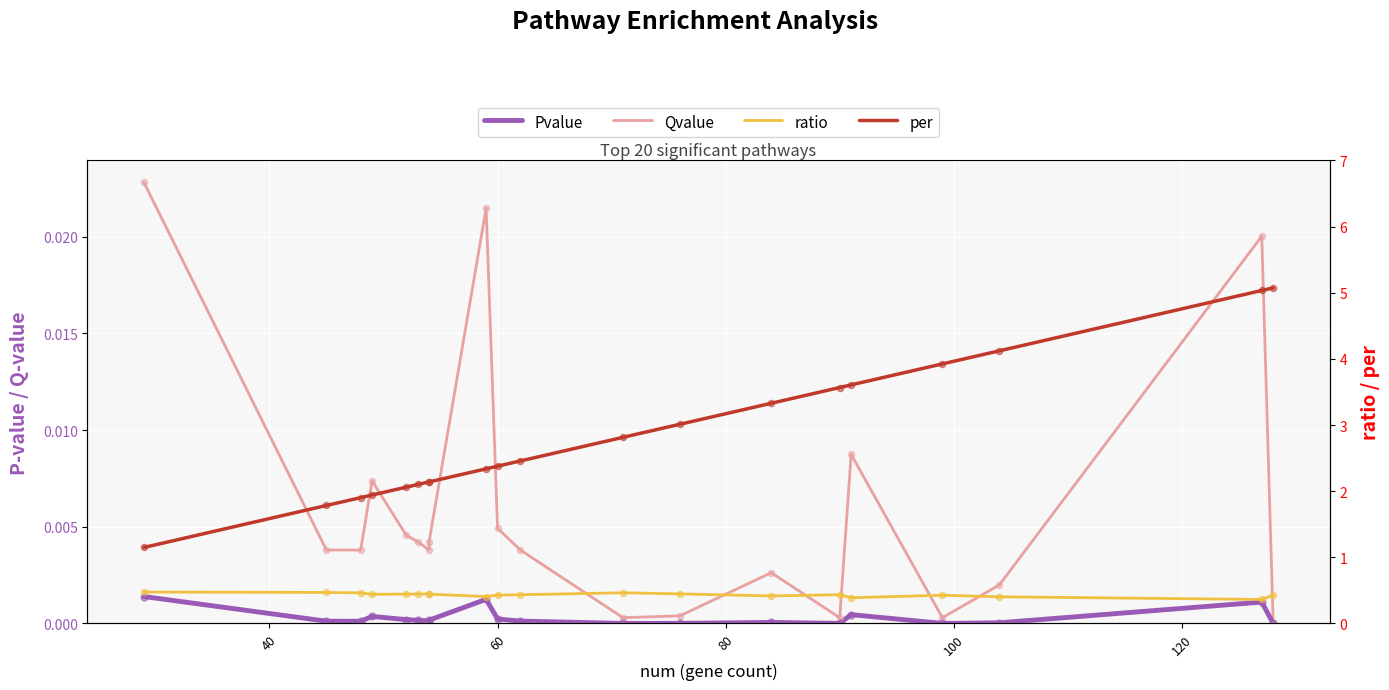

What are all the series names shown in the legend?

Pvalue, Qvalue, ratio, per